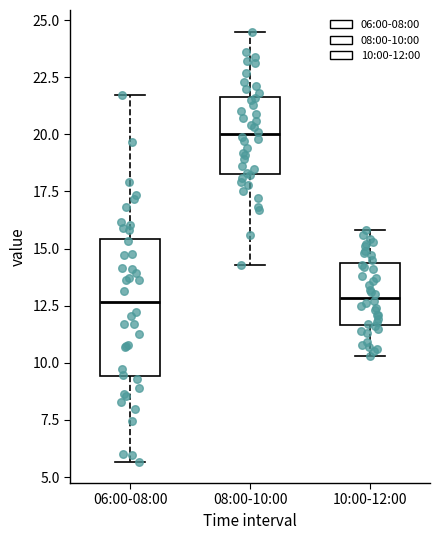

Where does the lower whisker of the box for 08:00-10:00 end on the y-axis? The values are not printed on the chart, so give them approximately, as read against the axis.

14.5